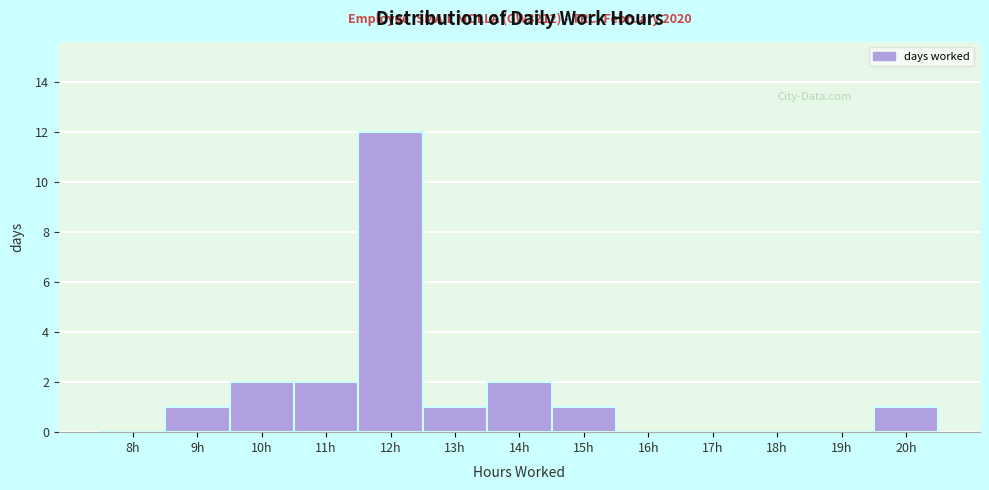

Reading left to right, what are all the values shown in this chart?

8h=0	9h=1	10h=2	11h=2	12h=12	13h=1	14h=2	15h=1	16h=0	17h=0	18h=0	19h=0	20h=1